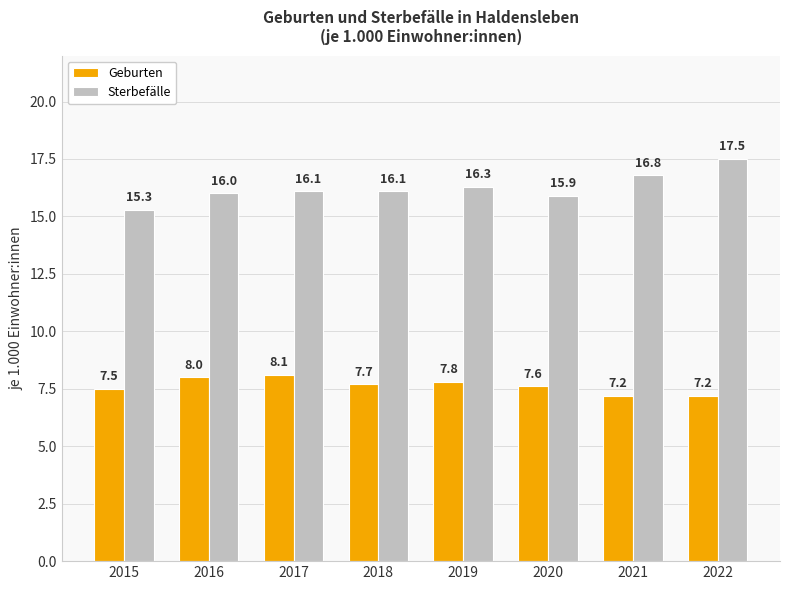

What is the value of the Sterbefälle bar at the 6th from the left?

15.9